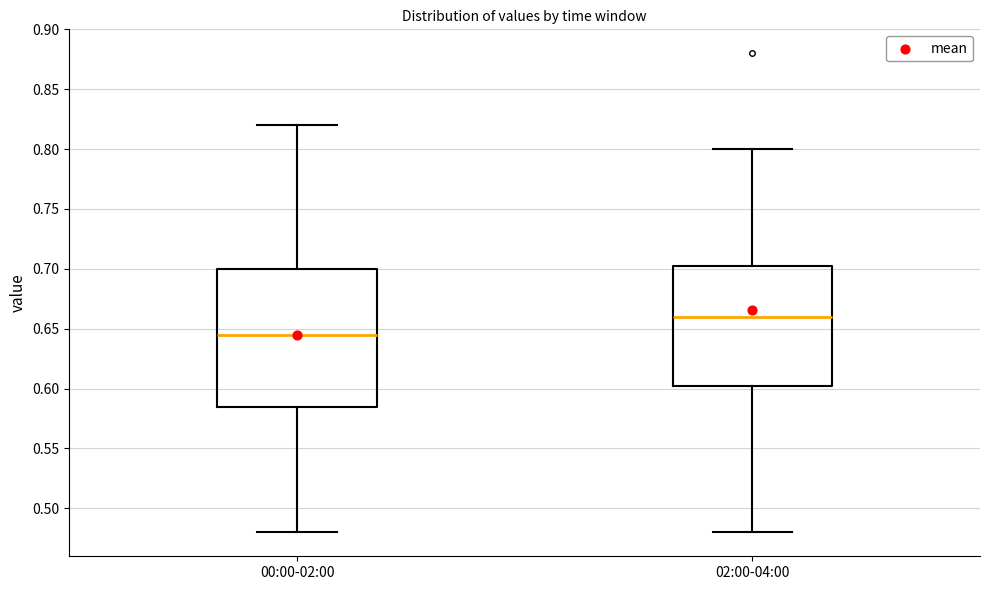

Reading left to right, transcribe this box plot: for each box, give where its median line is, the range the box spans, and where its two whiskers end, as read against the y-axis. The values are not printed on the chart, so give them approximately, as read against the axis.

00:00-02:00: median 0.645, box 0.585 to 0.700, whiskers 0.480 to 0.820
02:00-04:00: median 0.660, box 0.605 to 0.705, whiskers 0.480 to 0.800